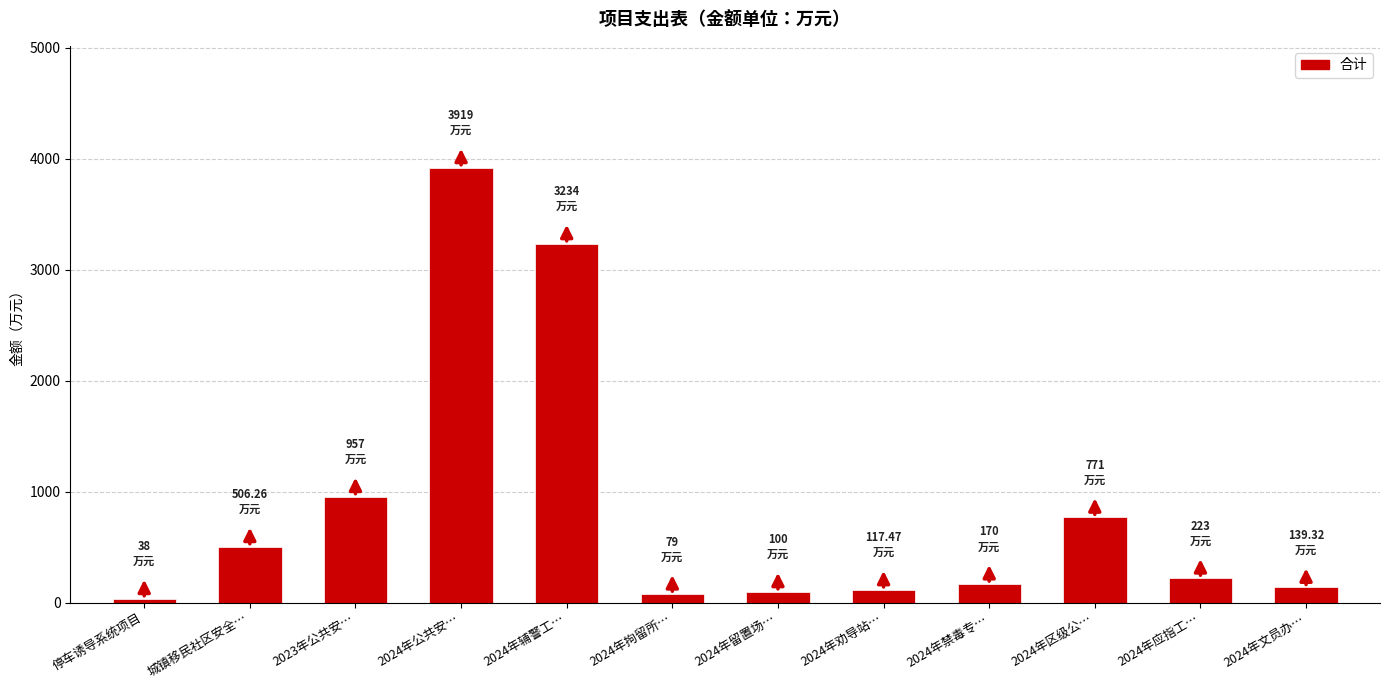

What is the ratio of the value at 城镇移民社区安全… to the value at 2024年应指工…?

2.3